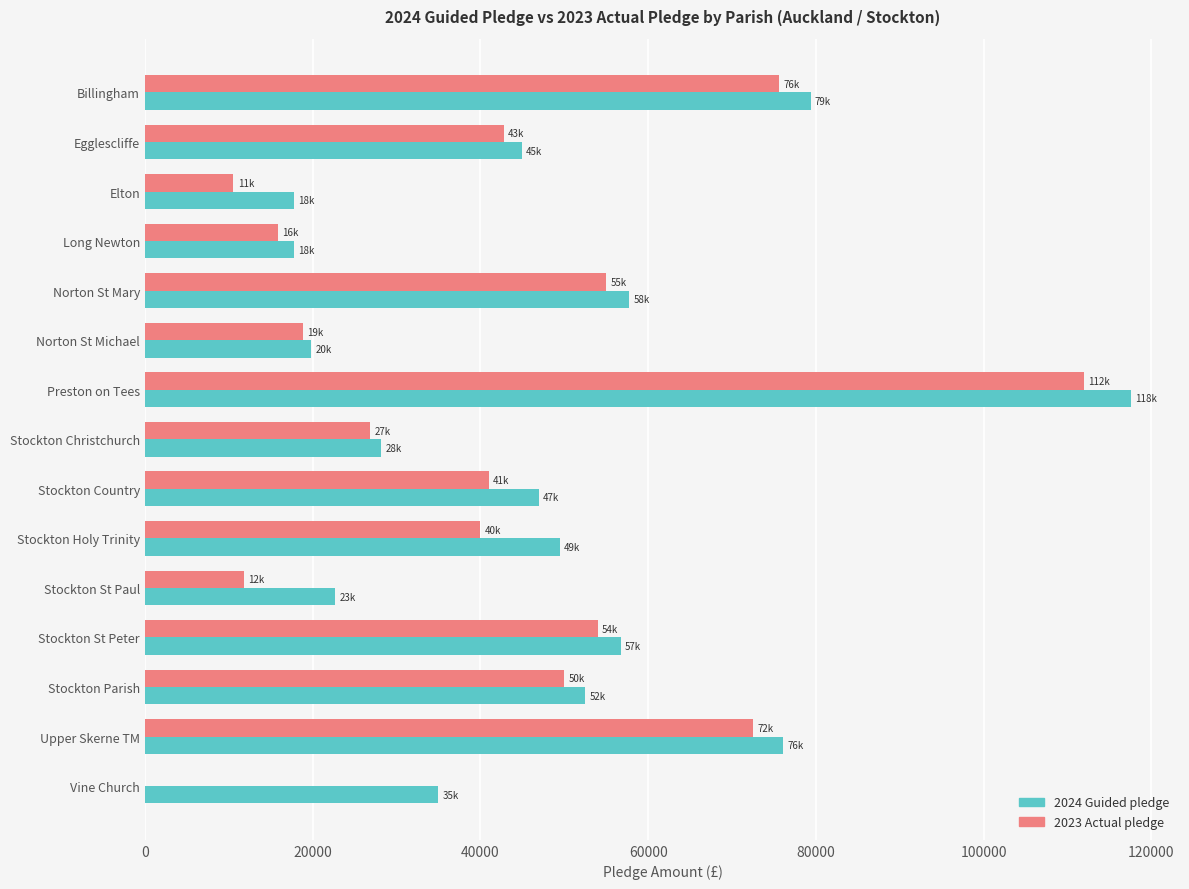

Which category has the highest value across all series?

Preston on Tees